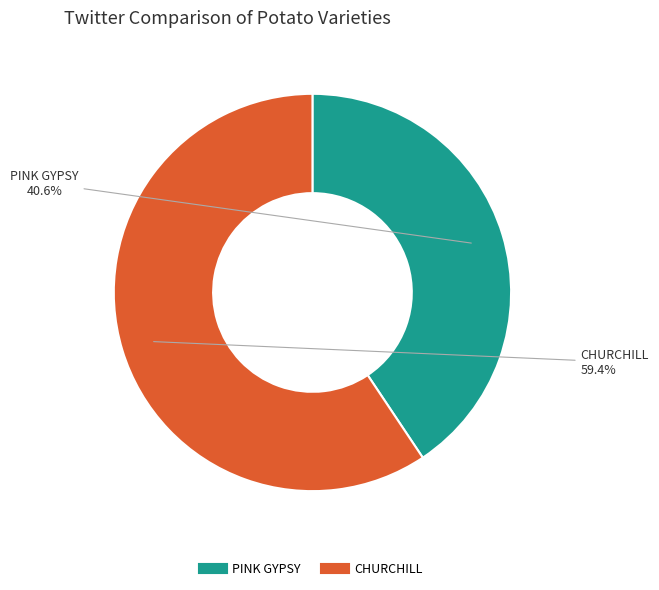

Is it true that CHURCHILL is 59% of the pie?

True